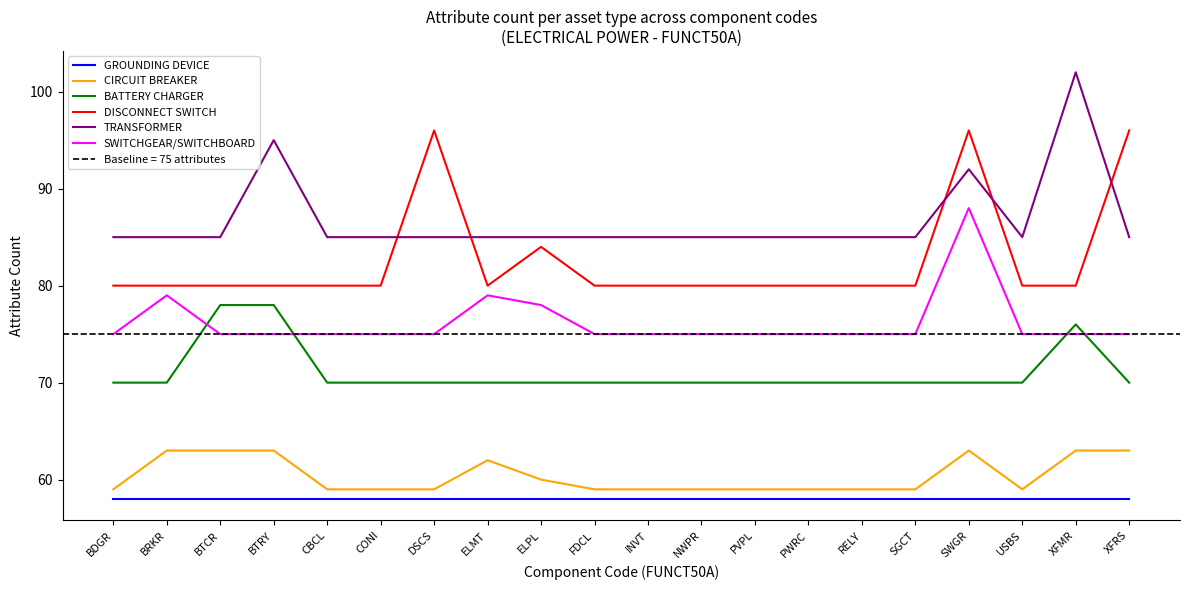

True or false: SWITCHGEAR/SWITCHBOARD and DISCONNECT SWITCH intersect in this chart.

False